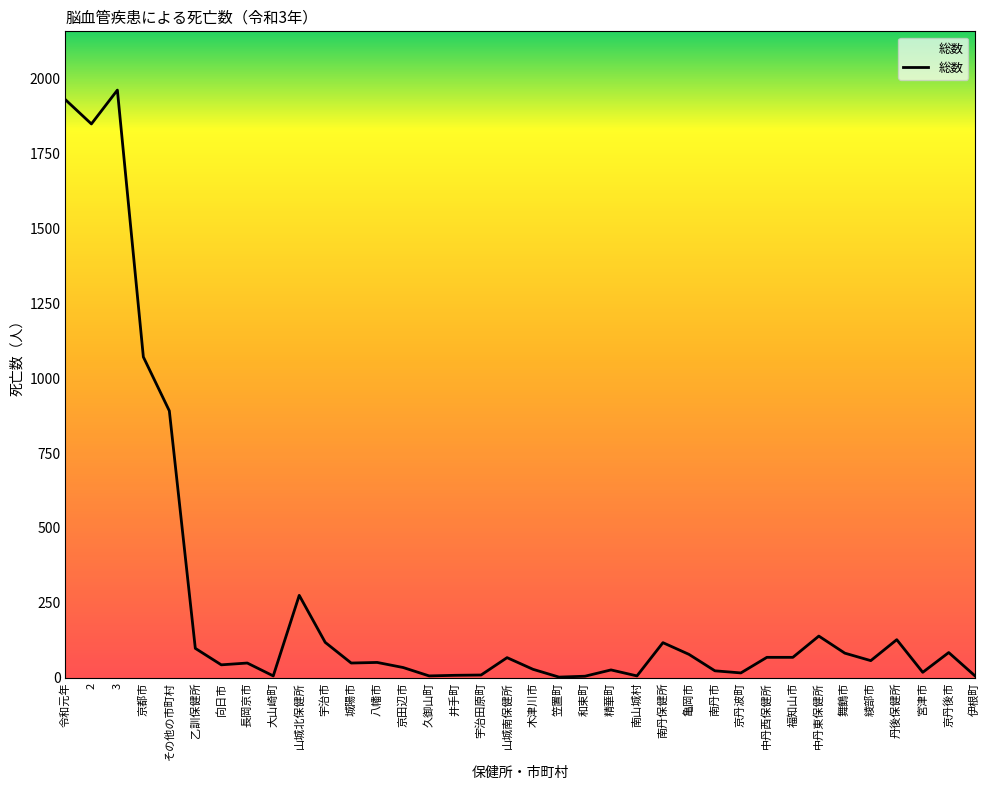

What is the greatest value displayed?

1962